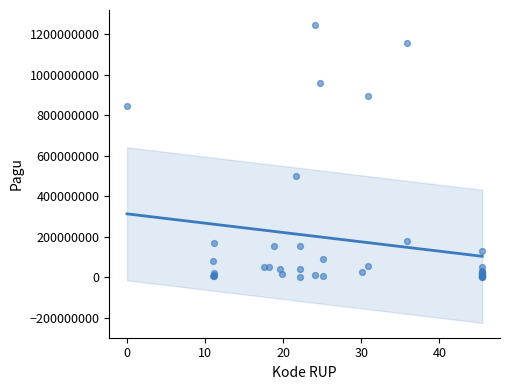

What Y value in the scatter plot is closest to 622840000?

499932000